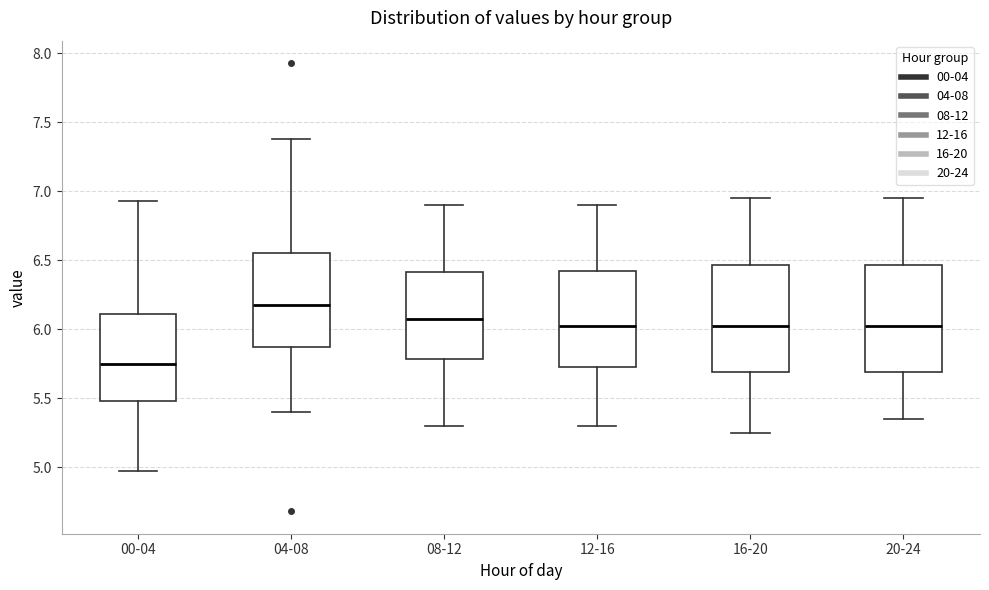

Reading left to right, transcribe this box plot: for each box, give where its median line is, the range the box spans, and where its two whiskers end, as read against the y-axis. The values are not printed on the chart, so give them approximately, as read against the axis.

00-04: median 5.75, box 5.50 to 6.10, whiskers 4.95 to 6.95
04-08: median 6.20, box 5.85 to 6.55, whiskers 5.40 to 7.40
08-12: median 6.10, box 5.80 to 6.40, whiskers 5.30 to 6.90
12-16: median 6.05, box 5.75 to 6.45, whiskers 5.30 to 6.90
16-20: median 6.05, box 5.70 to 6.45, whiskers 5.25 to 6.95
20-24: median 6.05, box 5.70 to 6.45, whiskers 5.35 to 6.95